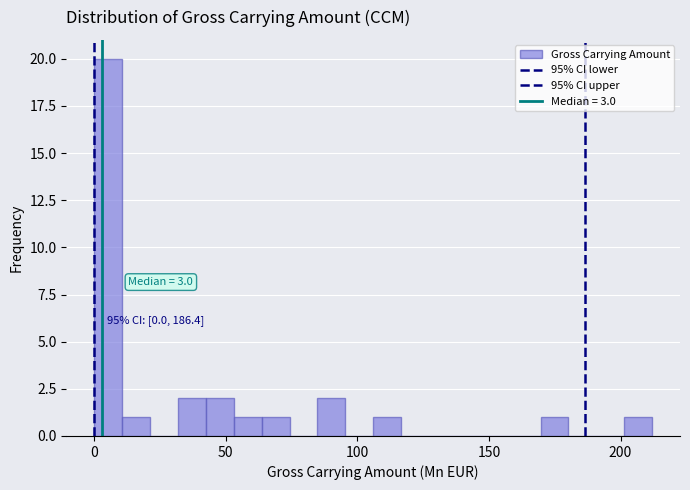

Read against the x-axis, roughly where is the centre of the tallest bar?

5